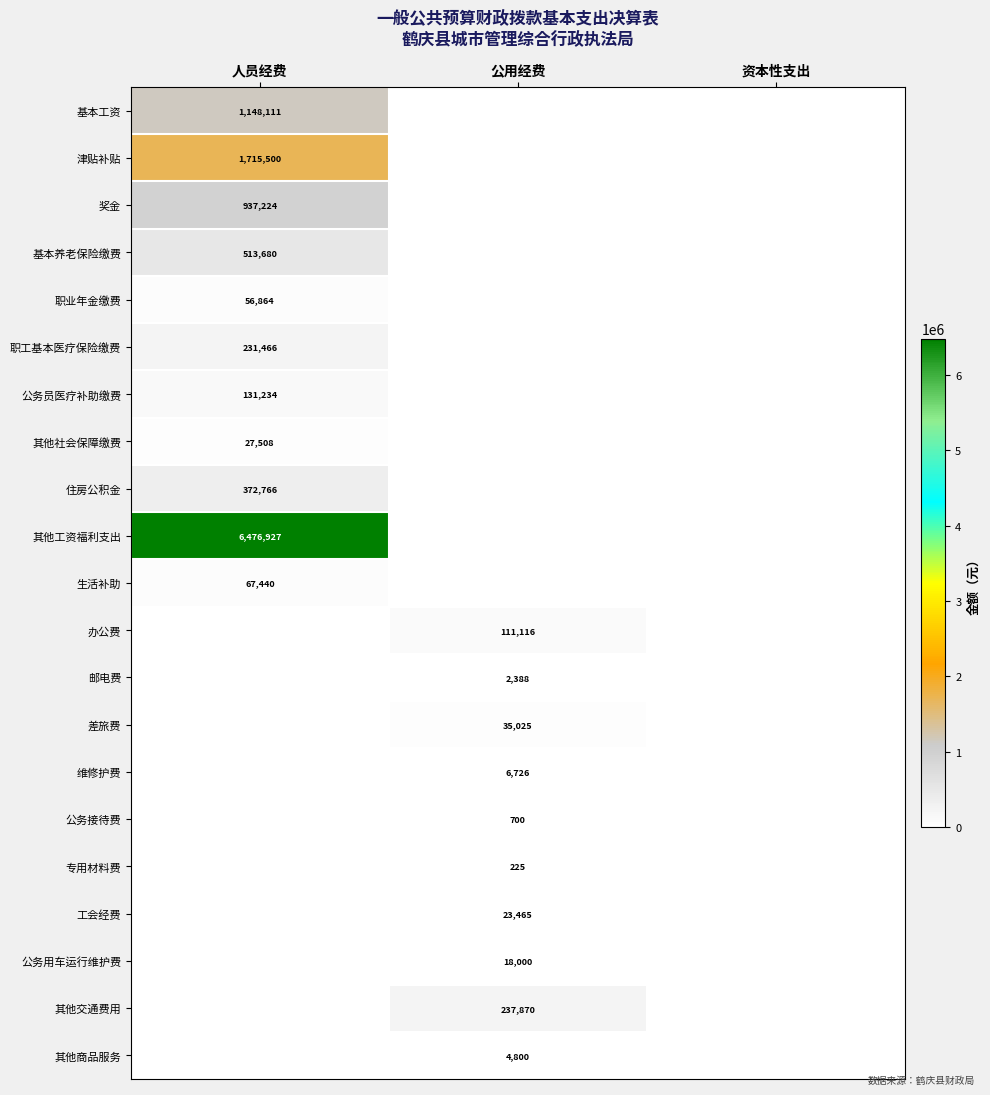

The 工会经费 series shows 13392.2 at 公用经费. True or false?

False